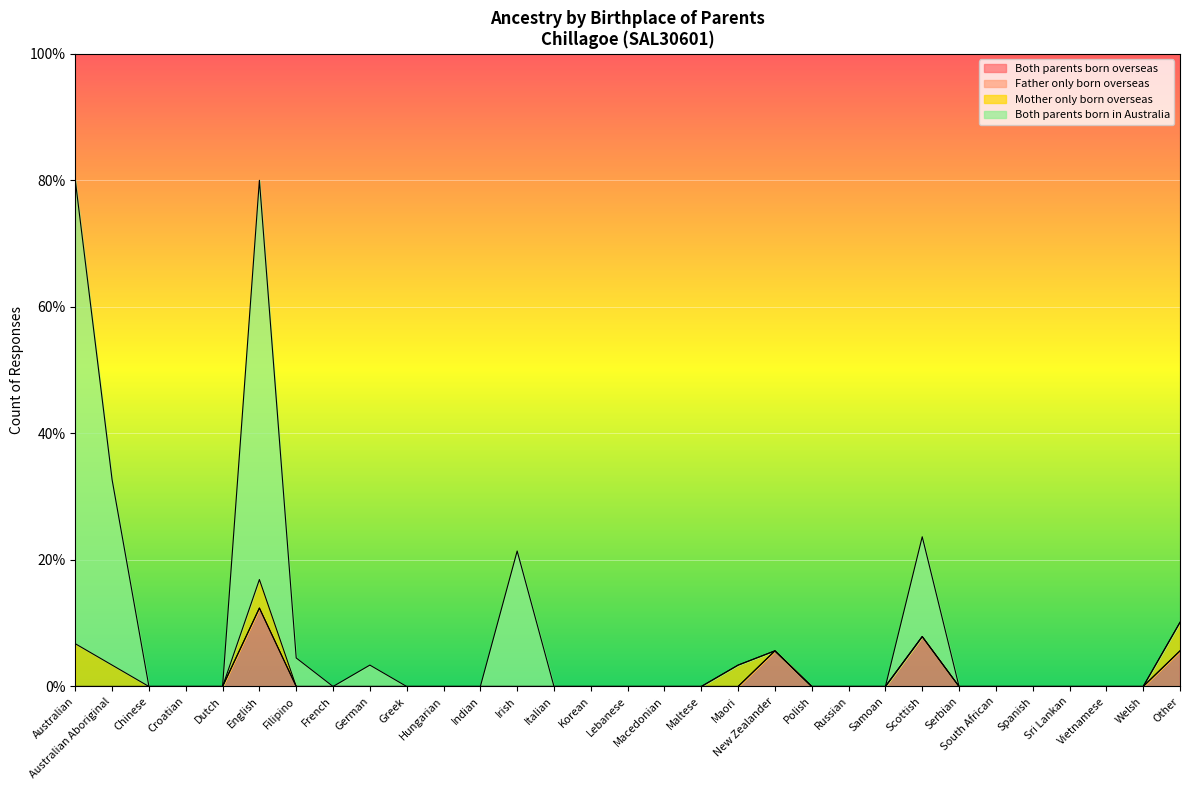

Does the chart display data point markers on the line(s)?

No